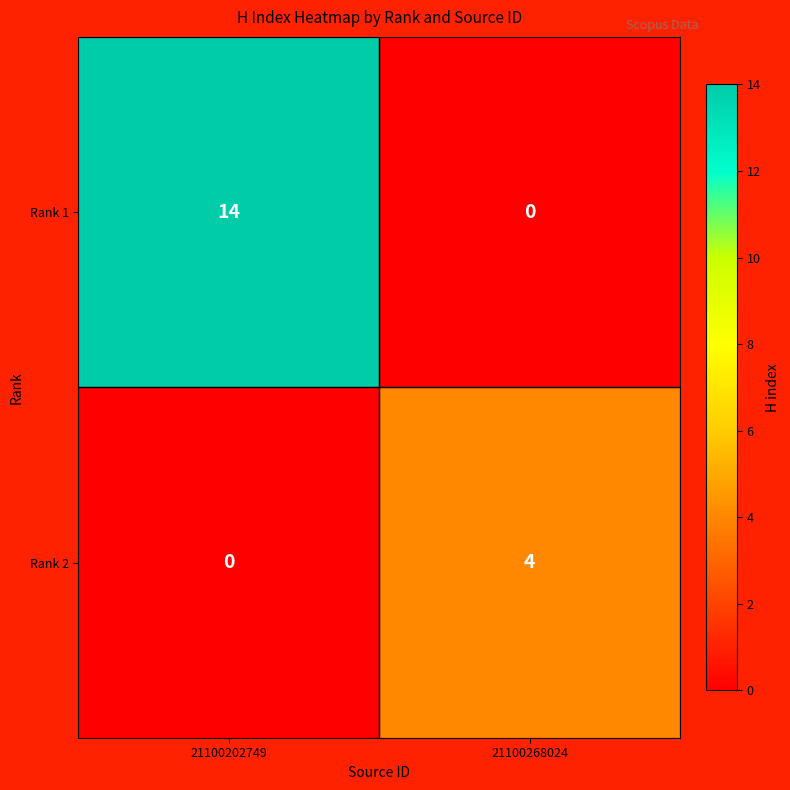

What is the total value across all series at 21100202749?

14